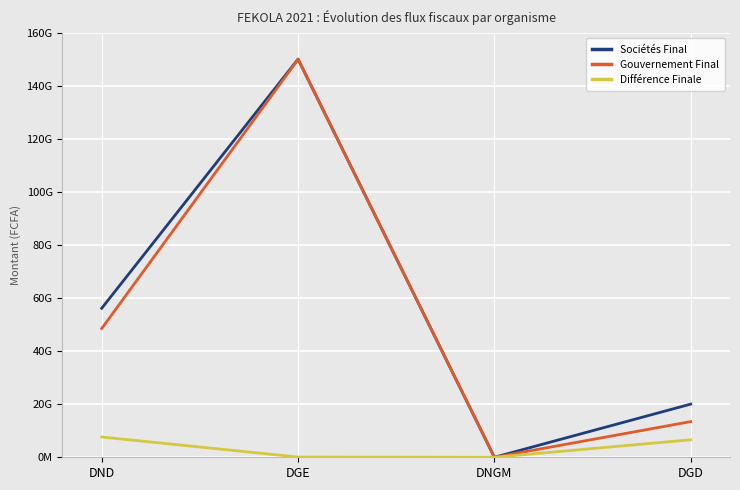

What is the label of the 3rd point from the left?

DNGM